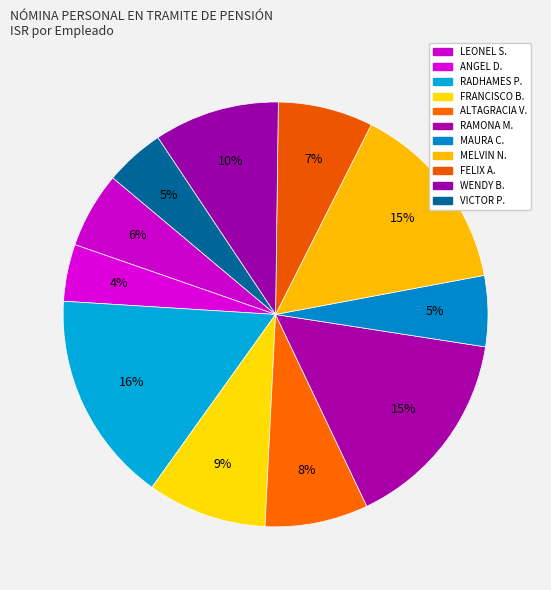

How many segments does this pie chart have?

11